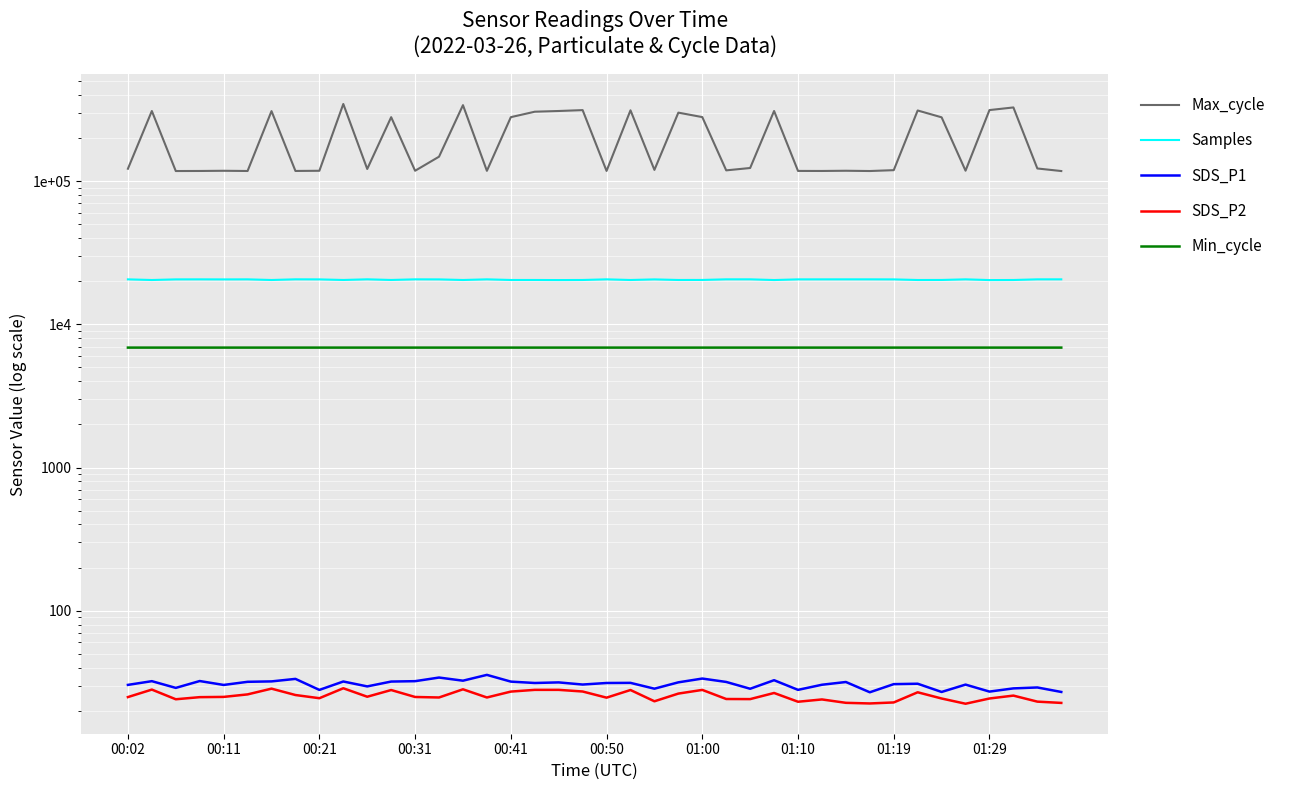

Count the number of categories in the chart.

40